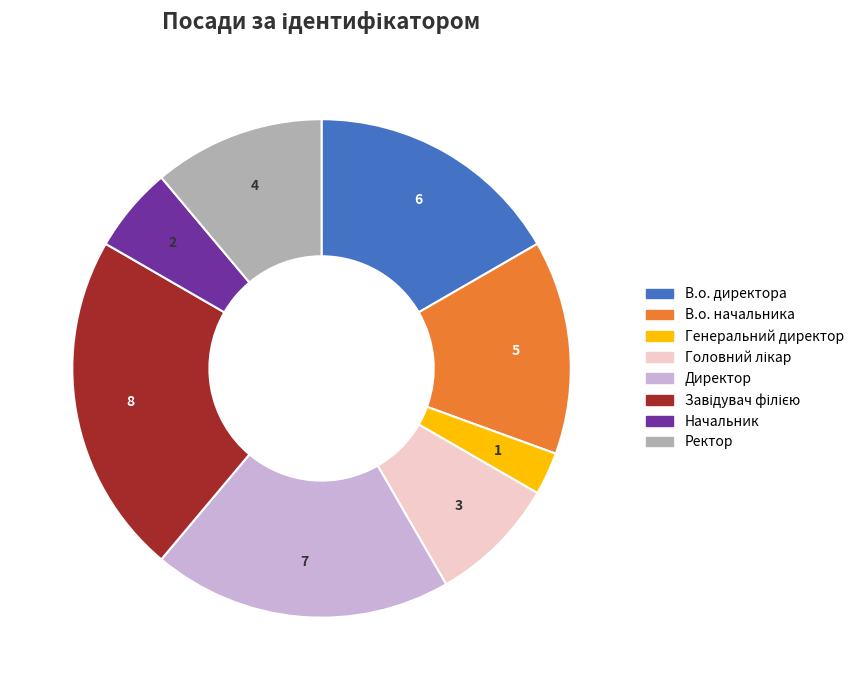

Is it true that В.о. директора is 17% of the pie?

True